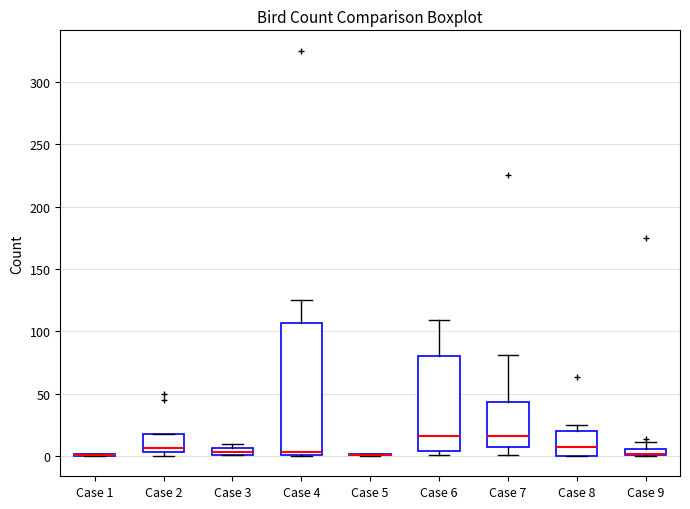

Where is the lower edge of the box for Case 7 on the y-axis? The values are not printed on the chart, so give them approximately, as read against the axis.

5